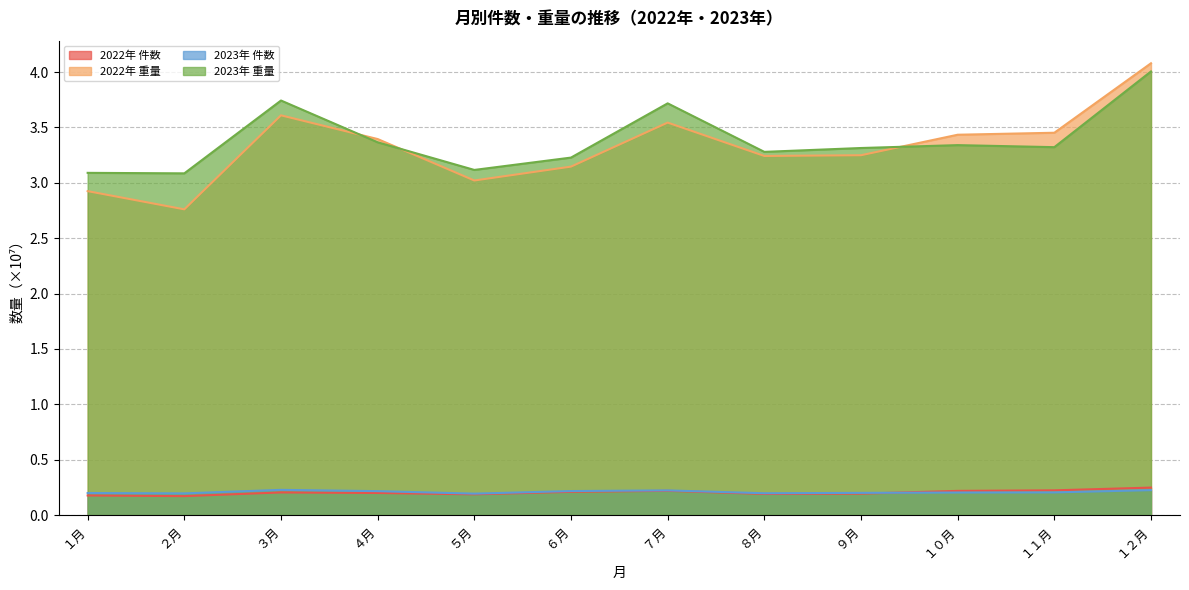

Reading left to right, list all the values displayed in this chart.

2022年 件数: １月=0.2	２月=0.2	３月=0.2	４月=0.2	５月=0.2	６月=0.2	７月=0.2	８月=0.2	９月=0.2	１０月=0.2	１１月=0.2	１２月=0.2
2022年 重量: １月=2.9	２月=2.8	３月=3.6	４月=3.4	５月=3.0	６月=3.1	７月=3.5	８月=3.2	９月=3.2	１０月=3.4	１１月=3.5	１２月=4.1
2023年 件数: １月=0.2	２月=0.2	３月=0.2	４月=0.2	５月=0.2	６月=0.2	７月=0.2	８月=0.2	９月=0.2	１０月=0.2	１１月=0.2	１２月=0.2
2023年 重量: １月=3.1	２月=3.1	３月=3.7	４月=3.4	５月=3.1	６月=3.2	７月=3.7	８月=3.3	９月=3.3	１０月=3.3	１１月=3.3	１２月=4.0